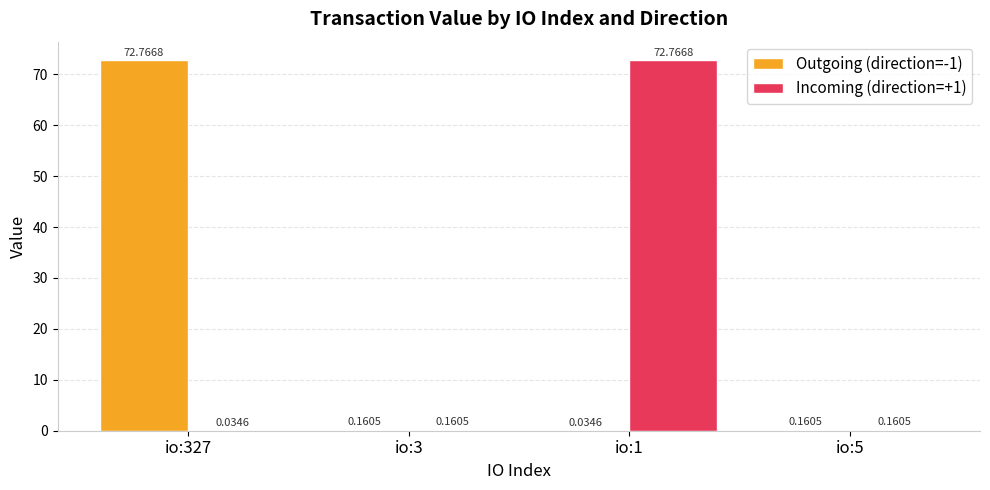

Is the value of Outgoing (direction=-1) at io:1 greater than the value of Incoming (direction=+1) at io:5?

No